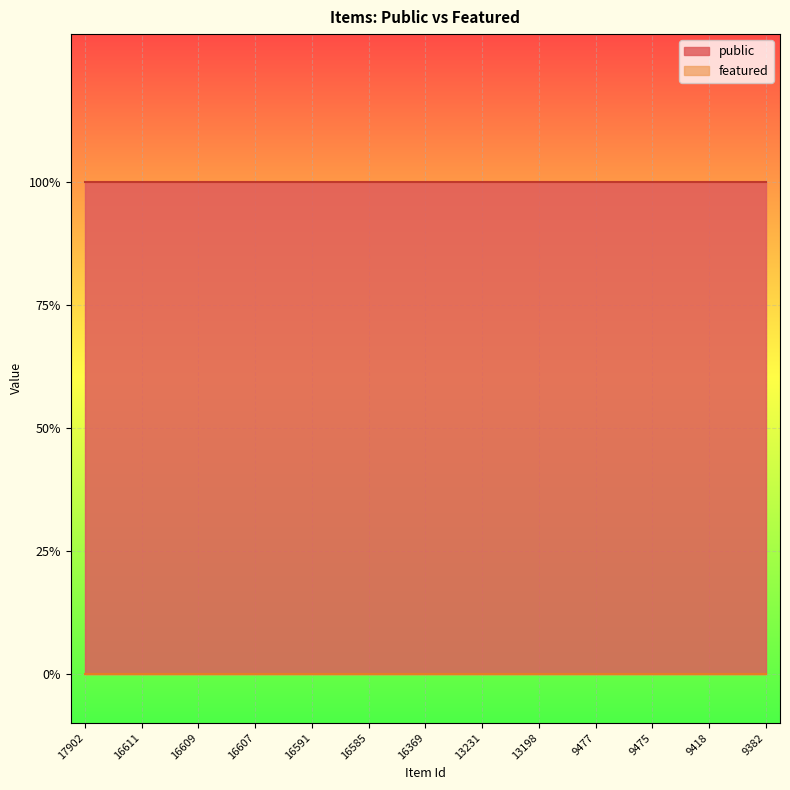

Reading left to right, extract all data points from this chart.

public: 17902=1	16612=1	16611=1	16610=1	16609=1	16608=1	16607=1	16593=1	16591=1	16586=1	16585=1	16584=1	16369=1	16366=1	13231=1	13216=1	13198=1	11105=1	9477=1	9476=1	9475=1	9421=1	9418=1	9392=1	9382=1
featured: 17902=0	16612=0	16611=0	16610=0	16609=0	16608=0	16607=0	16593=0	16591=0	16586=0	16585=0	16584=0	16369=0	16366=0	13231=0	13216=0	13198=0	11105=0	9477=0	9476=0	9475=0	9421=0	9418=0	9392=0	9382=0